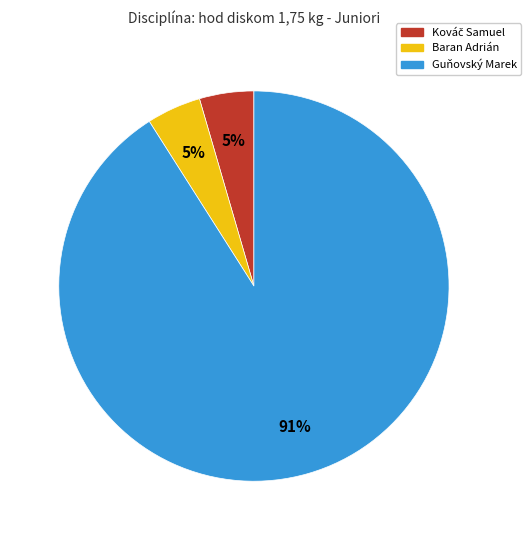

Is Baran Adrián the majority of the pie?

No